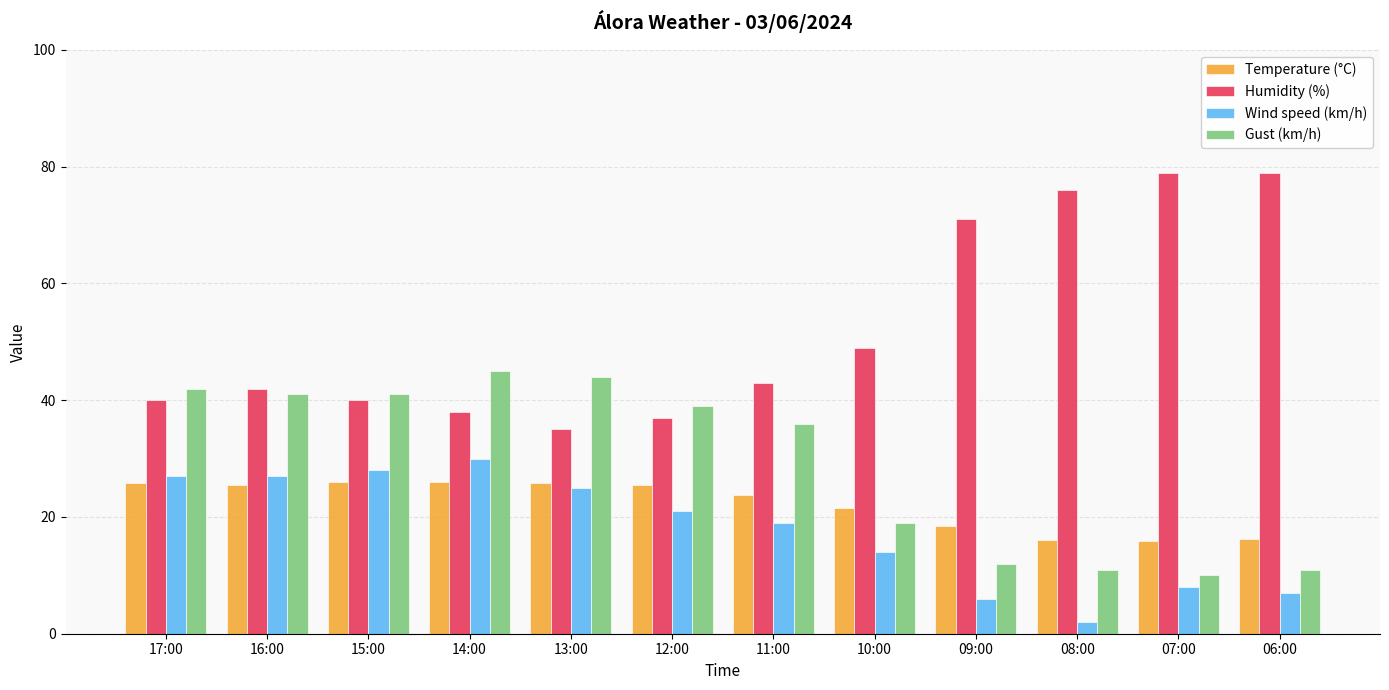

How many bars are there in total?

48